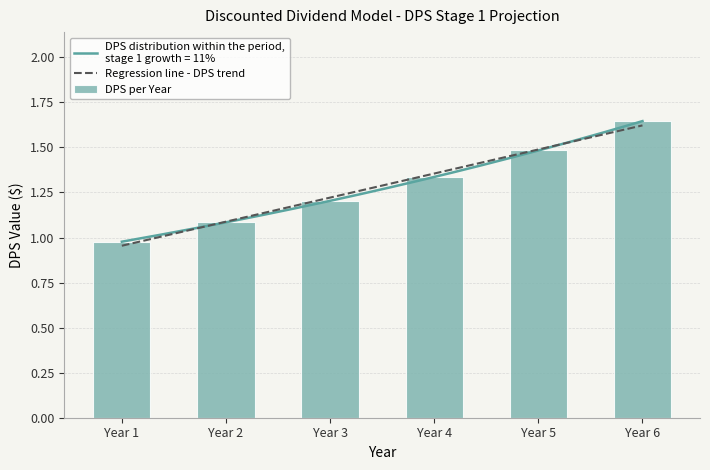

The chart shows a value of 1.6 at Year 6. True or false?

True